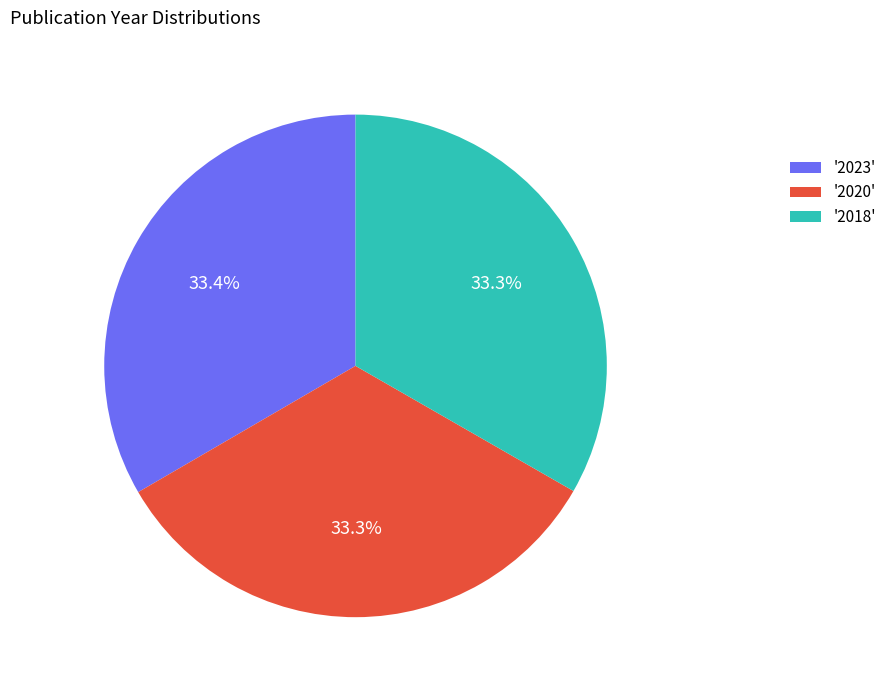

Is there any slice that represents more than half of the pie?

No